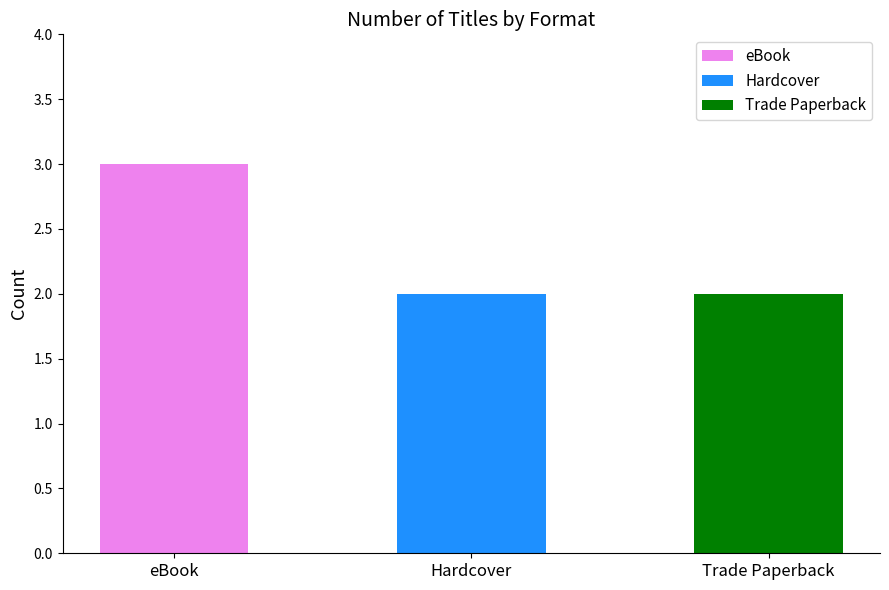

Reading left to right, extract all data points from this chart.

3	2	2